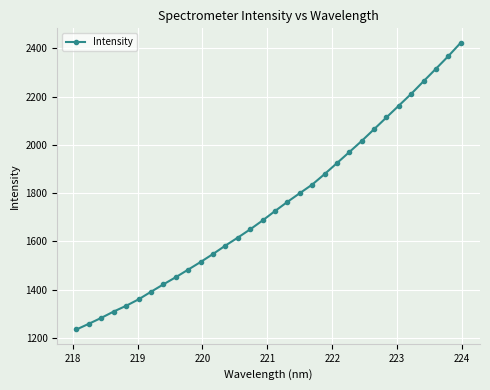

What is the smallest value displayed?

1235.4